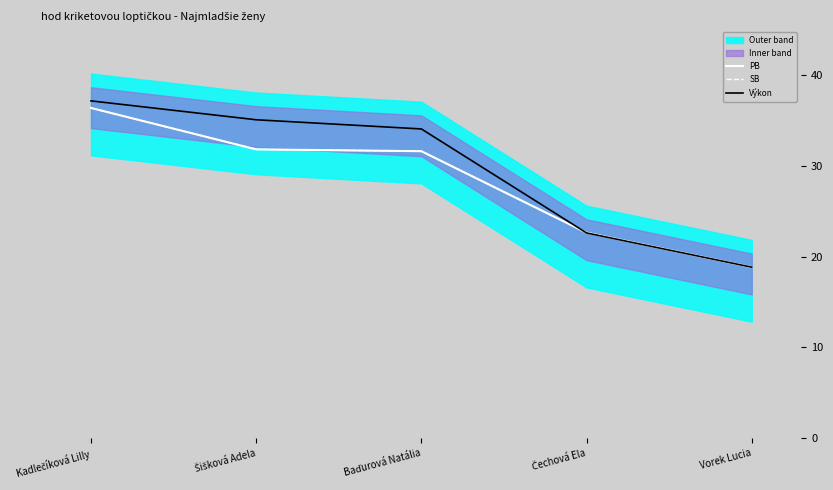

What is the difference between the highest and lowest values at Šišková Adela?

3.3